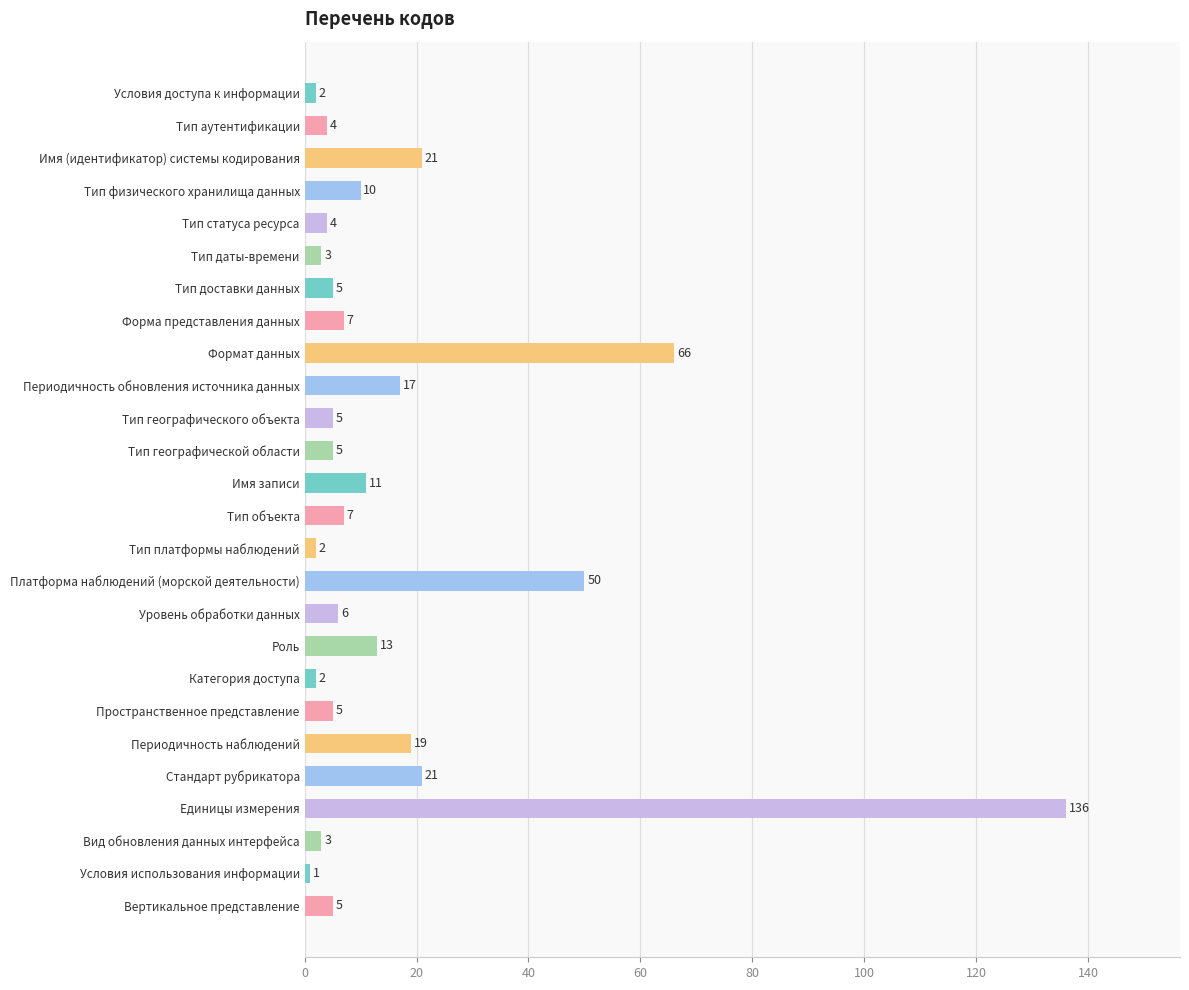

What is the sum of all values?

430